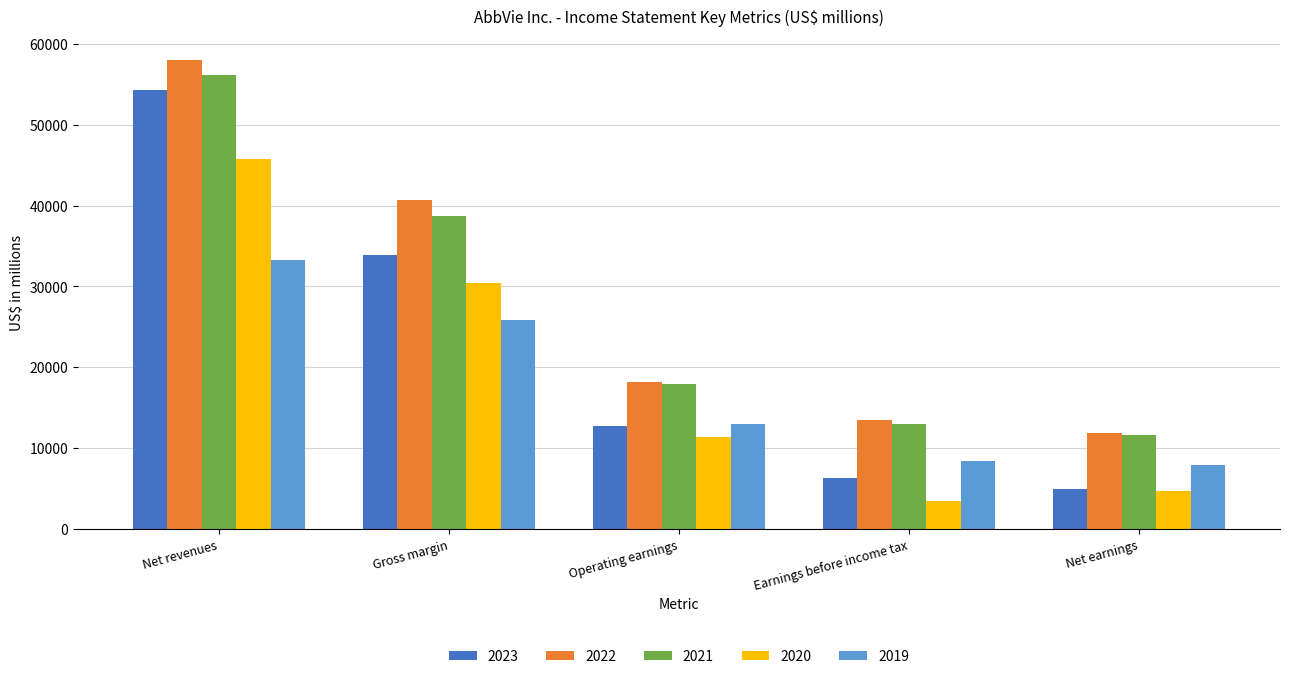

Which series has the largest range (max minus min)?

2023